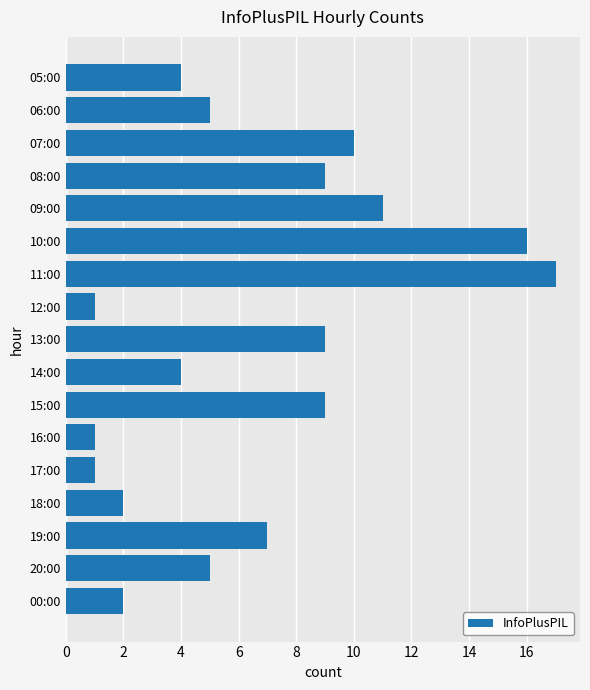

Does the chart contain any negative values?

No